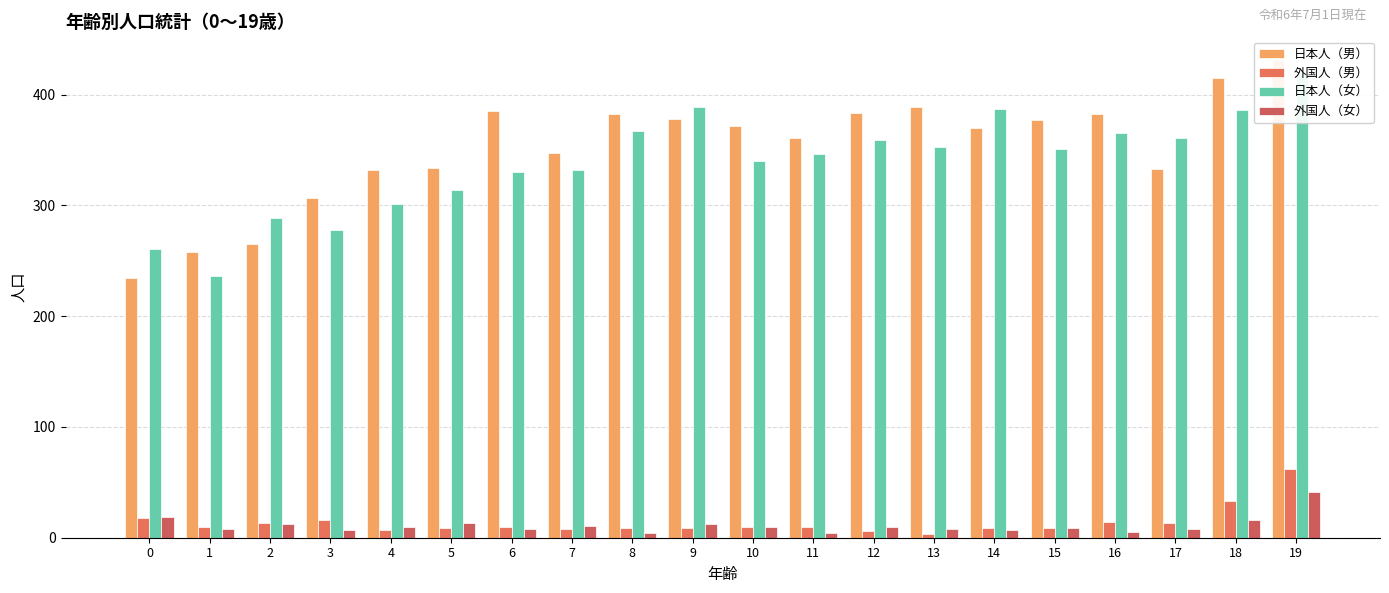

What is the value of the 外国人（女） bar at the 4th from the left?

7